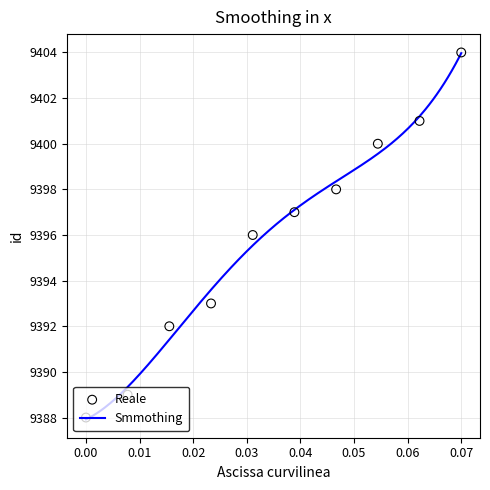

What is the maximum value for Smmothing?

9404.0